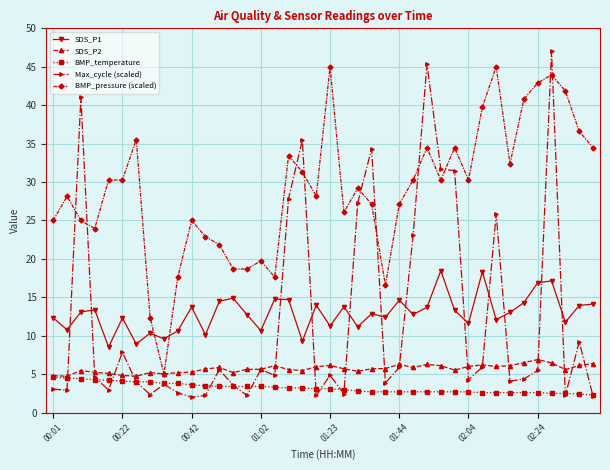

What are all the series names shown in the legend?

SDS_P1, SDS_P2, BMP_temperature, Max_cycle (scaled), BMP_pressure (scaled)